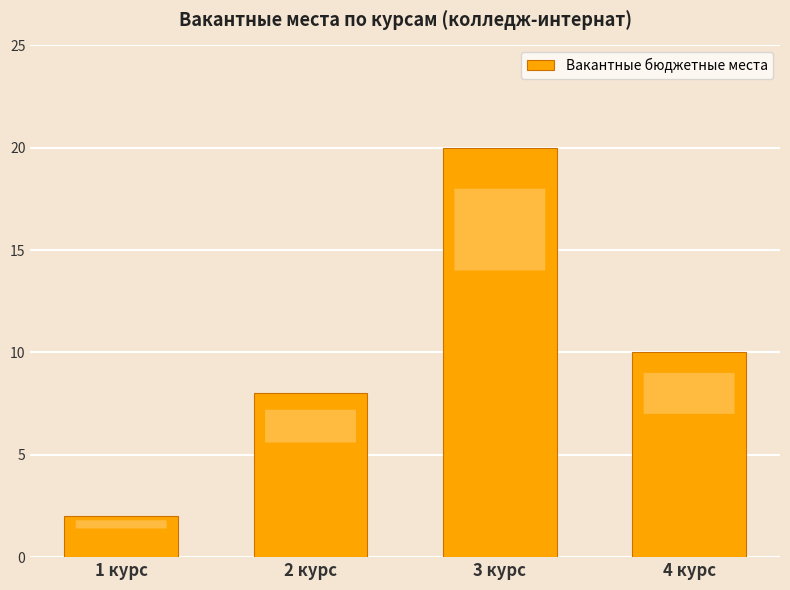

What is the greatest value displayed?

20